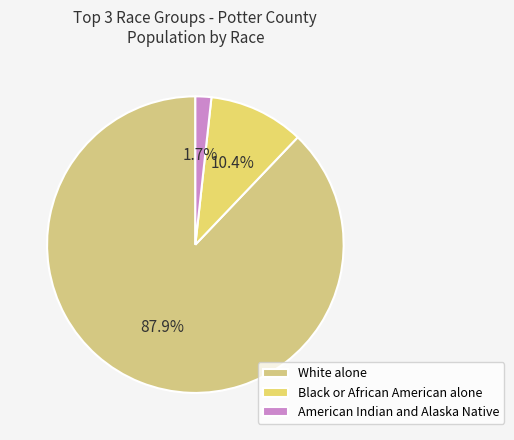

What is the majority slice?

White alone